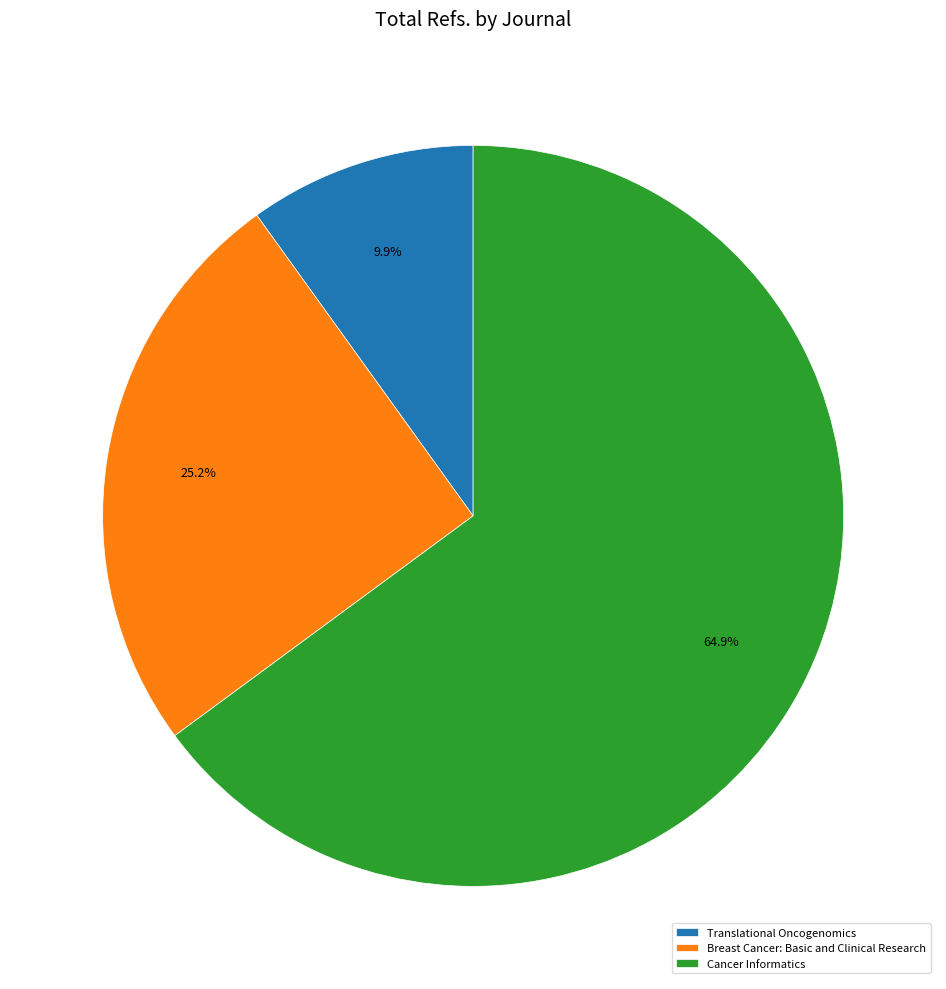

True or false: Cancer Informatics accounts for 58% of the total.

False